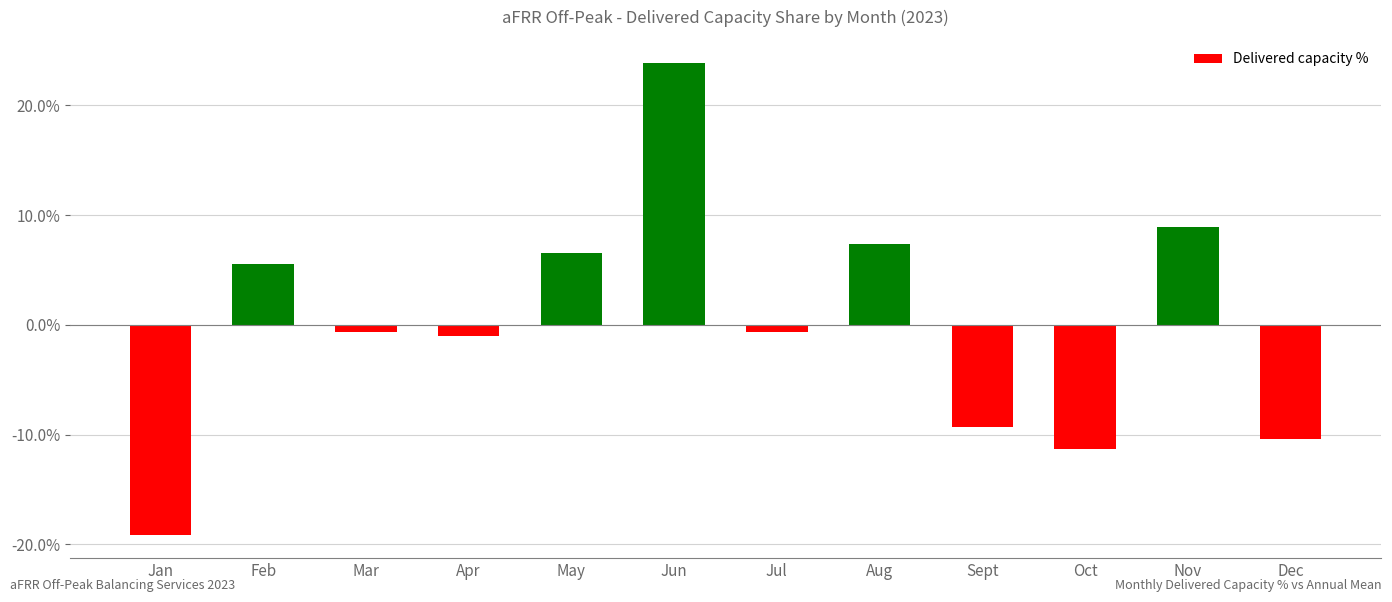

Are the bars horizontal?

No